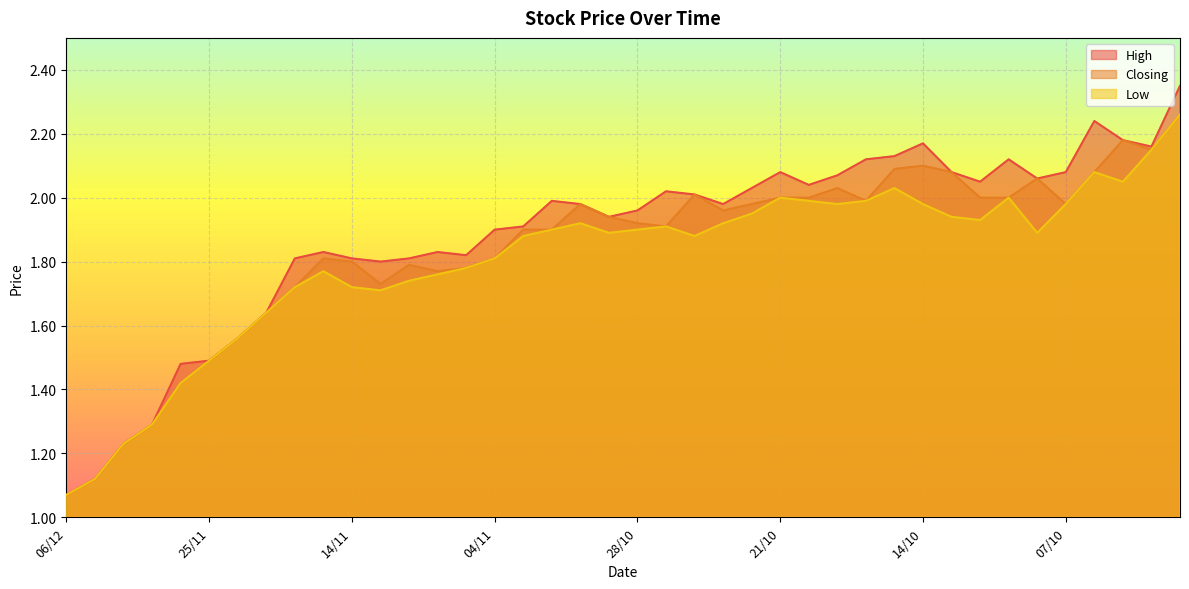

At which category does the chart reach its peak across all series?

03/10